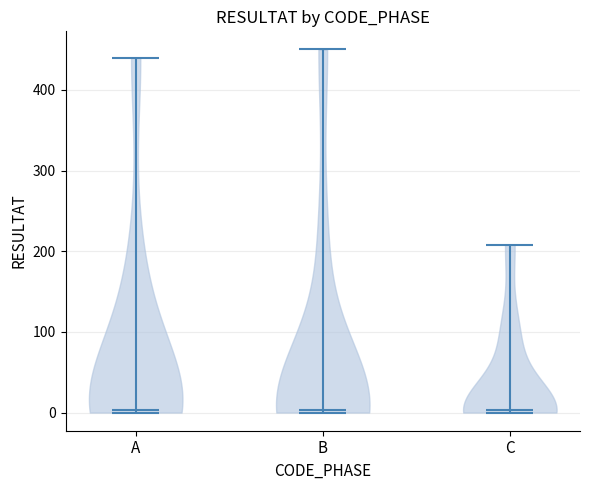

Reading left to right, read every violin against the y-axis: where its median line is, and the lowest and highest points it reaches. The values are not printed on the chart, so give them approximately, as read against the axis.

A: median line 0, lowest point 0, highest point 440
B: median line 0, lowest point 0, highest point 450
C: median line 0, lowest point 0, highest point 210